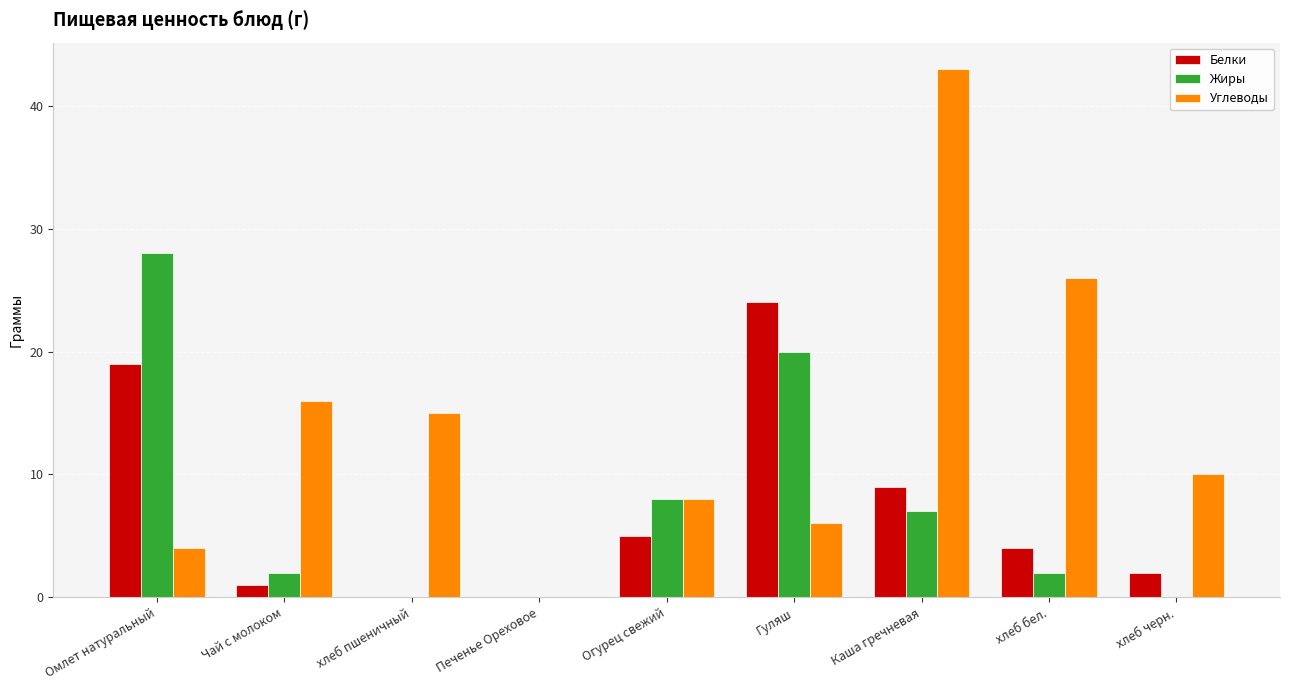

Are the bars grouped side by side (vs. stacked)?

Yes